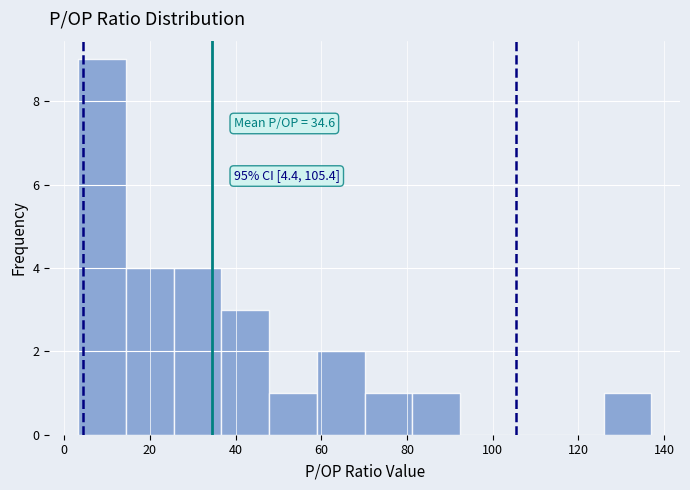

Over which range of the x-axis is the bar tallest?

4 to 14